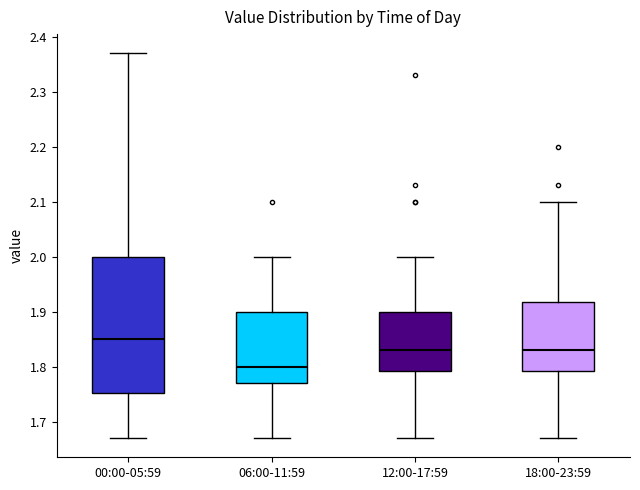

Comparing the boxes themselves (not the whiskers), which one is the tallest?

00:00-05:59